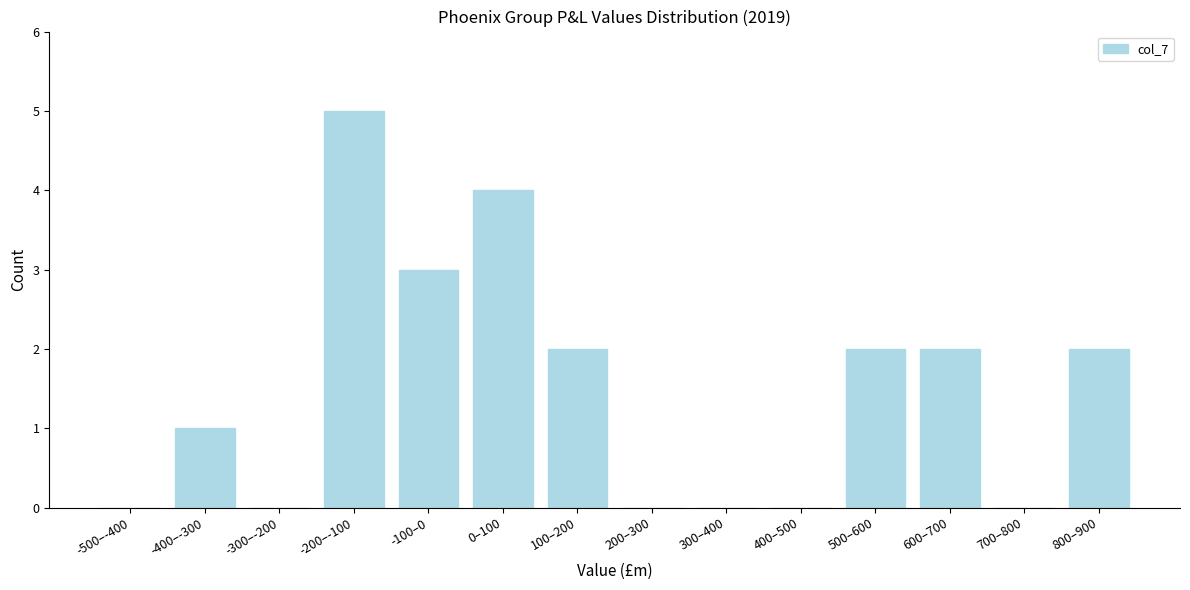

Reading right to left, transcribe all the data shown in this chart.

800–900=2	700–800=0	600–700=2	500–600=2	400–500=0	300–400=0	200–300=0	100–200=2	0–100=4	-100–0=3	-200–-100=5	-300–-200=0	-400–-300=1	-500–-400=0